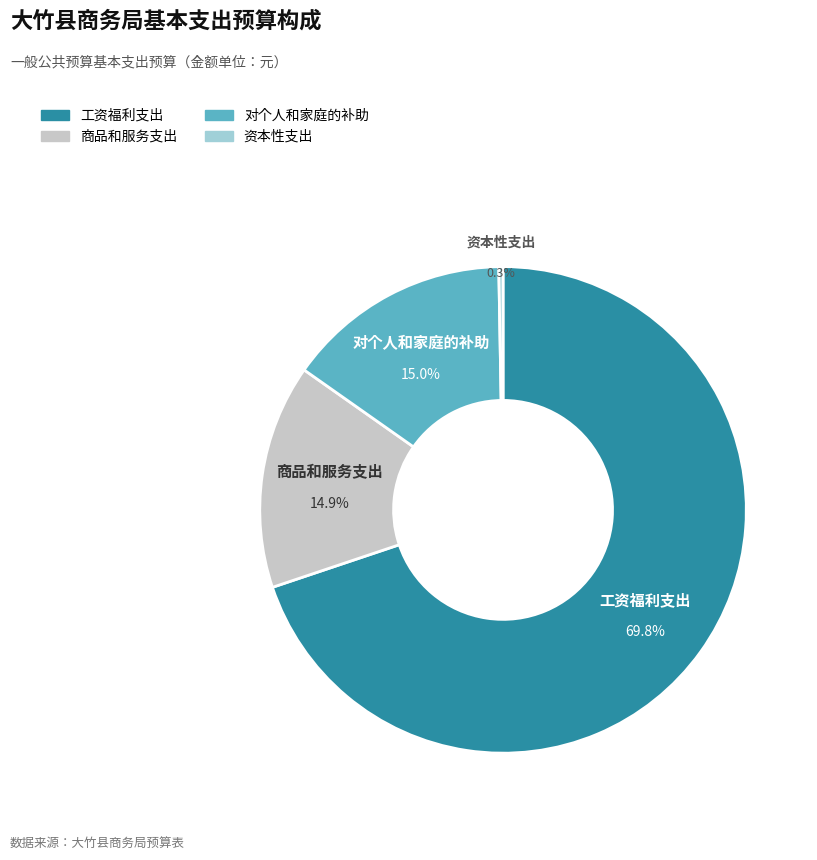

Is 对个人和家庭的补助 the majority of the pie?

No